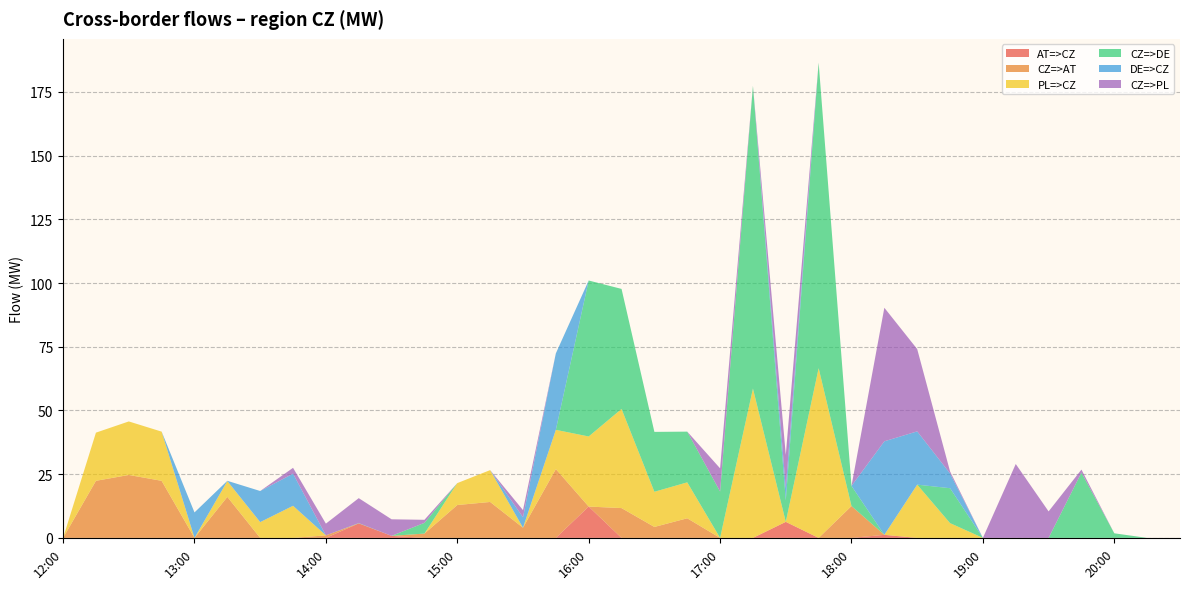

Reading left to right, extract all data points from this chart.

AT=>CZ: 12:00=0.0	12:15=0.0	12:30=0.0	12:45=0.0	13:00=0.0	13:15=0.0	13:30=0.0	13:45=0.0	14:00=0.0	14:15=5.7	14:30=0.8	14:45=0.0	15:00=0.0	15:15=0.0	15:30=0.0	15:45=0.0	16:00=12.3	16:15=0.0	16:30=0.0	16:45=0.0	17:00=0.0	17:15=0.0	17:30=6.3	17:45=0.0	18:00=0.0	18:15=1.2	18:30=0.0	18:45=0.0	19:00=0.0	19:15=0.0	19:30=0.0	19:45=0.0	20:00=0.0	20:15=0.0	20:30=0.0
CZ=>AT: 12:00=0.0	12:15=22.4	12:30=24.7	12:45=22.4	13:00=0.0	13:15=16.1	13:30=0.0	13:45=0.0	14:00=1.0	14:15=0.0	14:30=0.0	14:45=1.7	15:00=12.9	15:15=14.1	15:30=4.0	15:45=27.0	16:00=0.0	16:15=11.7	16:30=4.3	16:45=7.7	17:00=0.0	17:15=0.0	17:30=0.0	17:45=0.0	18:00=12.5	18:15=0.0	18:30=0.0	18:45=0.0	19:00=0.0	19:15=0.0	19:30=0.0	19:45=0.0	20:00=0.0	20:15=0.0	20:30=0.0
PL=>CZ: 12:00=0.0	12:15=18.9	12:30=21.0	12:45=19.3	13:00=0.0	13:15=6.2	13:30=6.2	13:45=12.6	14:00=0.0	14:15=0.0	14:30=0.0	14:45=0.0	15:00=8.6	15:15=12.5	15:30=0.0	15:45=15.4	16:00=27.5	16:15=38.9	16:30=13.8	16:45=14.1	17:00=0.0	17:15=58.6	17:30=0.0	17:45=66.6	18:00=0.0	18:15=0.0	18:30=20.9	18:45=5.8	19:00=0.0	19:15=0.0	19:30=0.0	19:45=0.0	20:00=0.0	20:15=0.0	20:30=0.0
CZ=>DE: 12:00=0.0	12:15=0.0	12:30=0.0	12:45=0.0	13:00=0.0	13:15=0.0	13:30=0.0	13:45=0.0	14:00=0.0	14:15=0.1	14:30=0.0	14:45=4.2	15:00=0.0	15:15=0.0	15:30=0.0	15:45=0.0	16:00=61.2	16:15=47.1	16:30=23.5	16:45=19.9	17:00=18.2	17:15=118.8	17:30=8.4	17:45=119.9	18:00=7.9	18:15=0.0	18:30=0.0	18:45=13.7	19:00=0.0	19:15=0.0	19:30=0.0	19:45=25.6	20:00=1.8	20:15=0.0	20:30=0.0
DE=>CZ: 12:00=0.0	12:15=0.0	12:30=0.0	12:45=0.0	13:00=10.0	13:15=0.1	13:30=12.2	13:45=12.6	14:00=0.0	14:15=0.0	14:30=0.0	14:45=0.0	15:00=0.0	15:15=0.0	15:30=4.1	15:45=30.0	16:00=0.0	16:15=0.0	16:30=0.0	16:45=0.0	17:00=0.0	17:15=0.0	17:30=4.8	17:45=0.0	18:00=0.0	18:15=36.7	18:30=20.9	18:45=5.8	19:00=0.0	19:15=0.0	19:30=0.0	19:45=0.0	20:00=0.0	20:15=0.0	20:30=0.0
CZ=>PL: 12:00=0.0	12:15=0.0	12:30=0.0	12:45=0.0	13:00=0.0	13:15=0.0	13:30=0.0	13:45=2.3	14:00=4.6	14:15=9.8	14:30=6.5	14:45=1.2	15:00=0.0	15:15=0.0	15:30=2.8	15:45=0.0	16:00=0.0	16:15=0.0	16:30=0.0	16:45=0.0	17:00=9.1	17:15=0.0	17:30=13.1	17:45=0.0	18:00=0.0	18:15=52.4	18:30=32.3	18:45=0.8	19:00=0.0	19:15=29.0	19:30=10.4	19:45=1.2	20:00=0.0	20:15=0.0	20:30=0.0